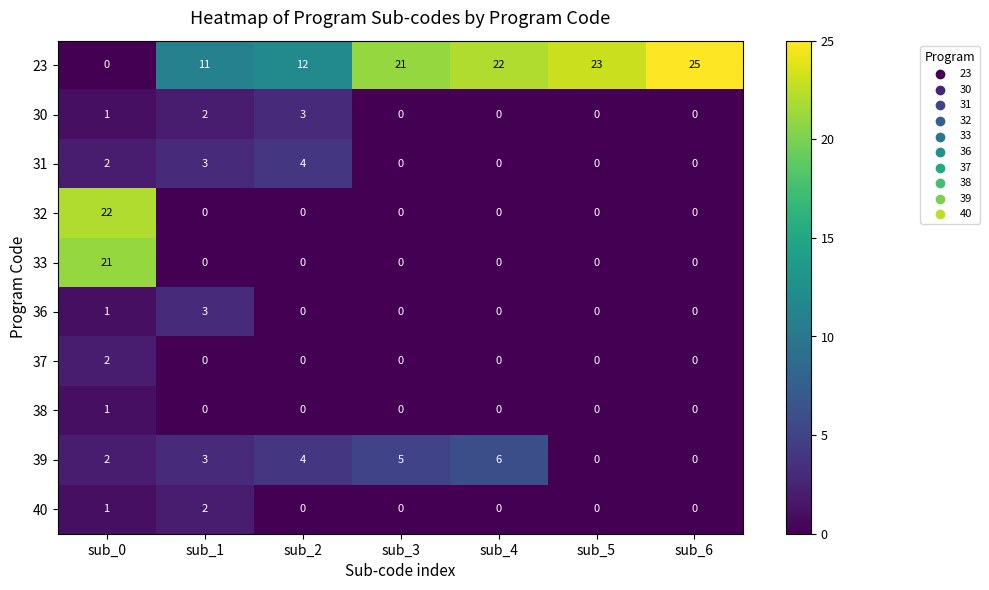

At which category is the sum across all series the highest?

sub_0